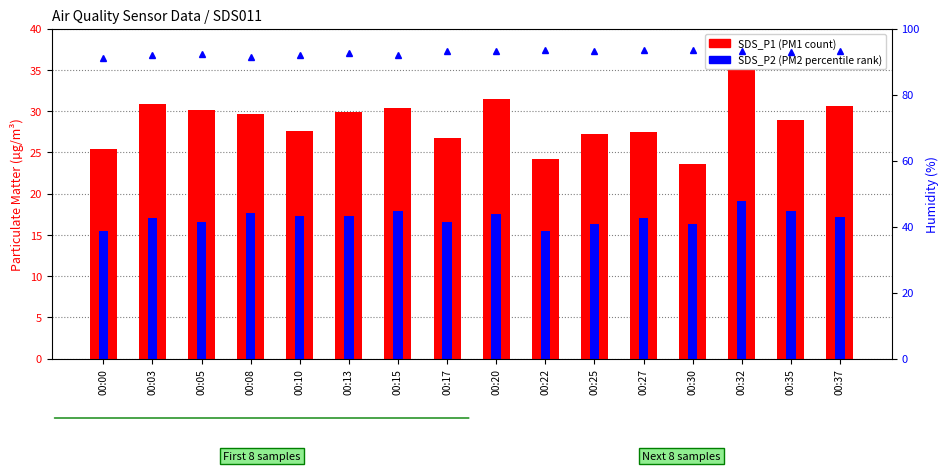

What is the total value across all series at 00:35?

139.8